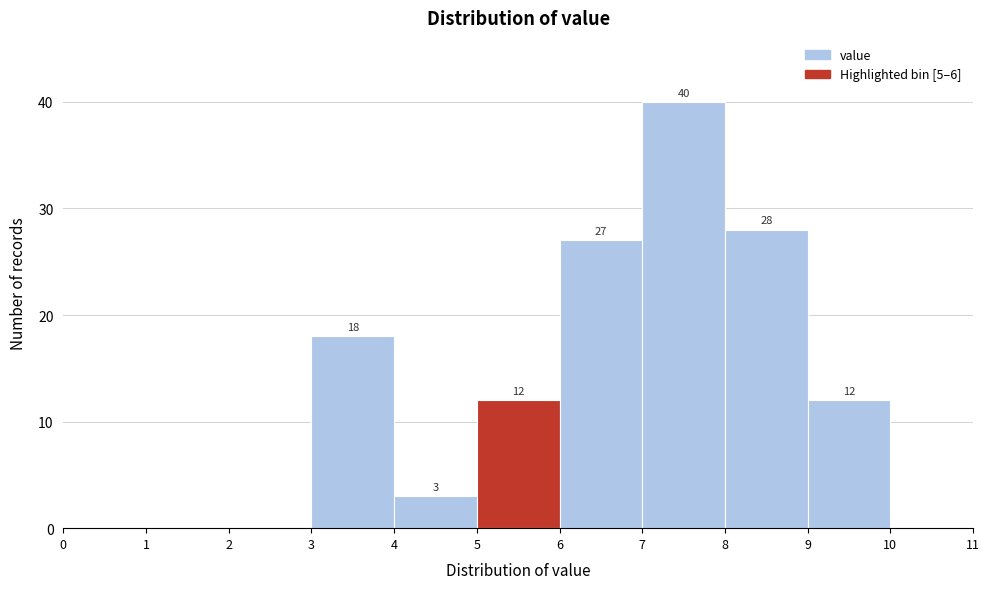

Which range on the x-axis has the tallest bar?

7 to 8